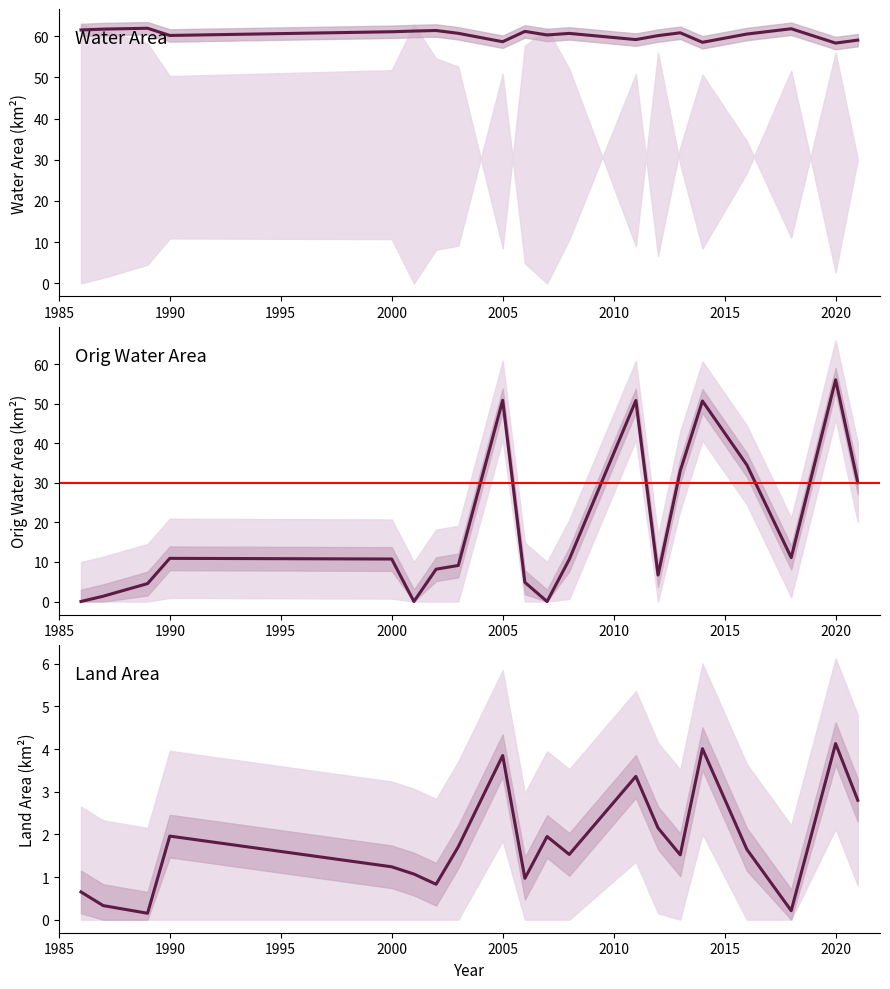

How many lines are shown in the chart?

3